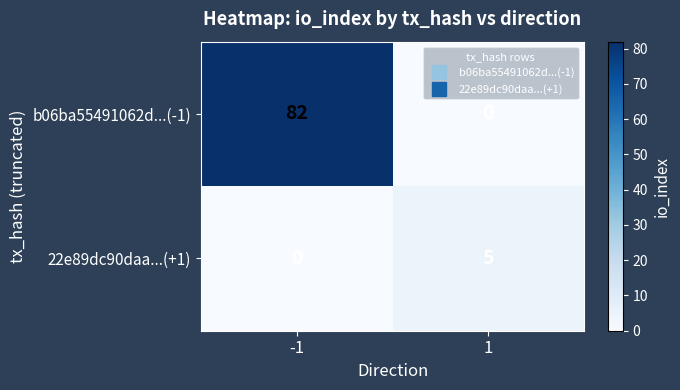

What is the difference between the maximum and minimum values in the b06ba55491062d...(-1) series?

82